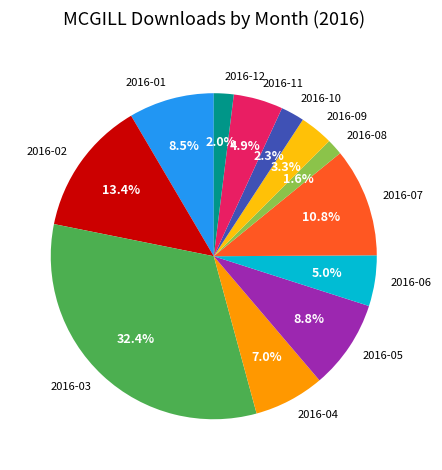

Between 2016-12 and 2016-05, which is larger?

2016-05